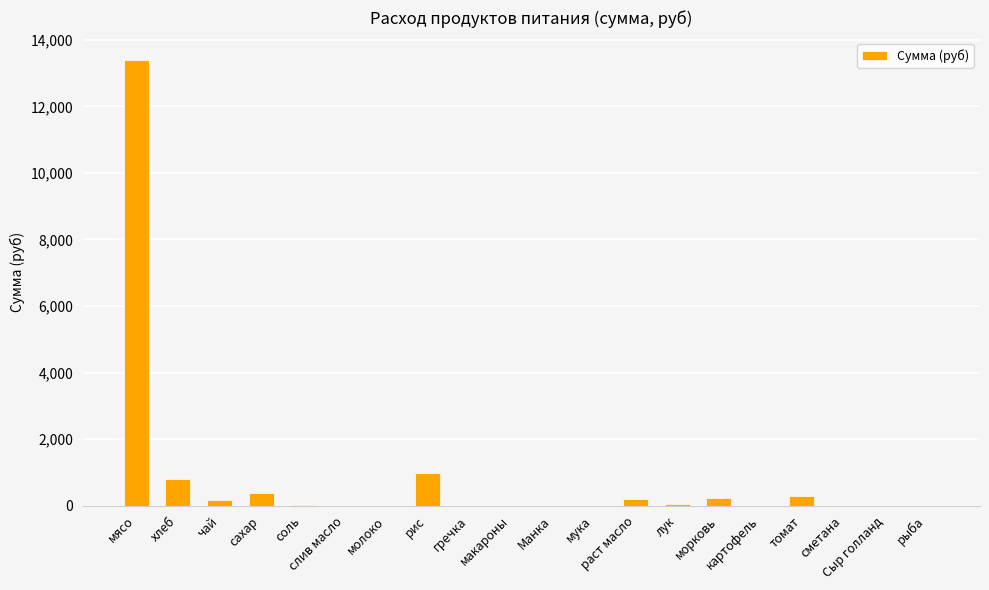

What is the maximum value shown in the chart?

13398.0